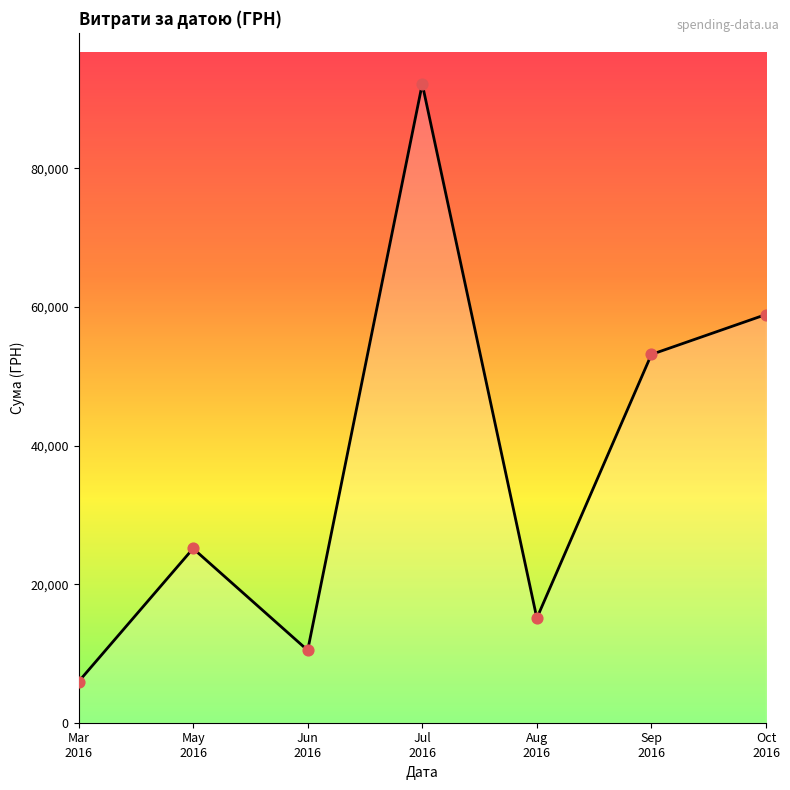

What is the change in value from Sep
2016 to Oct
2016?

+5762.8